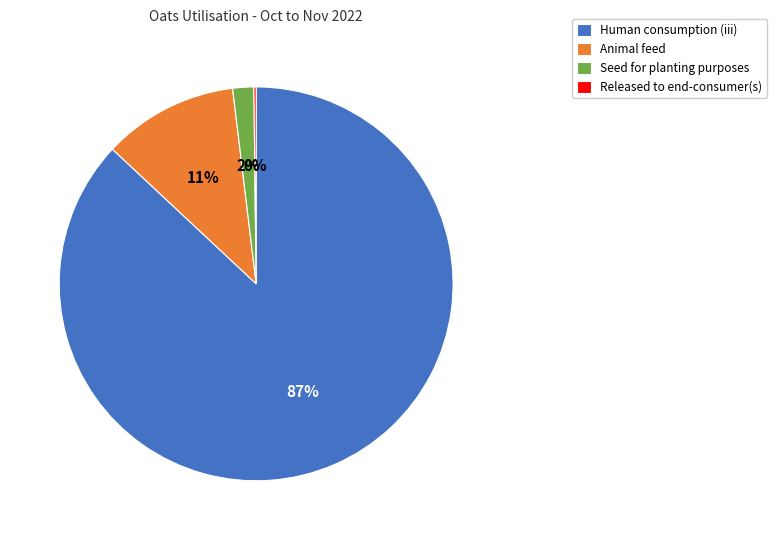

Is there a majority slice in this chart?

Yes